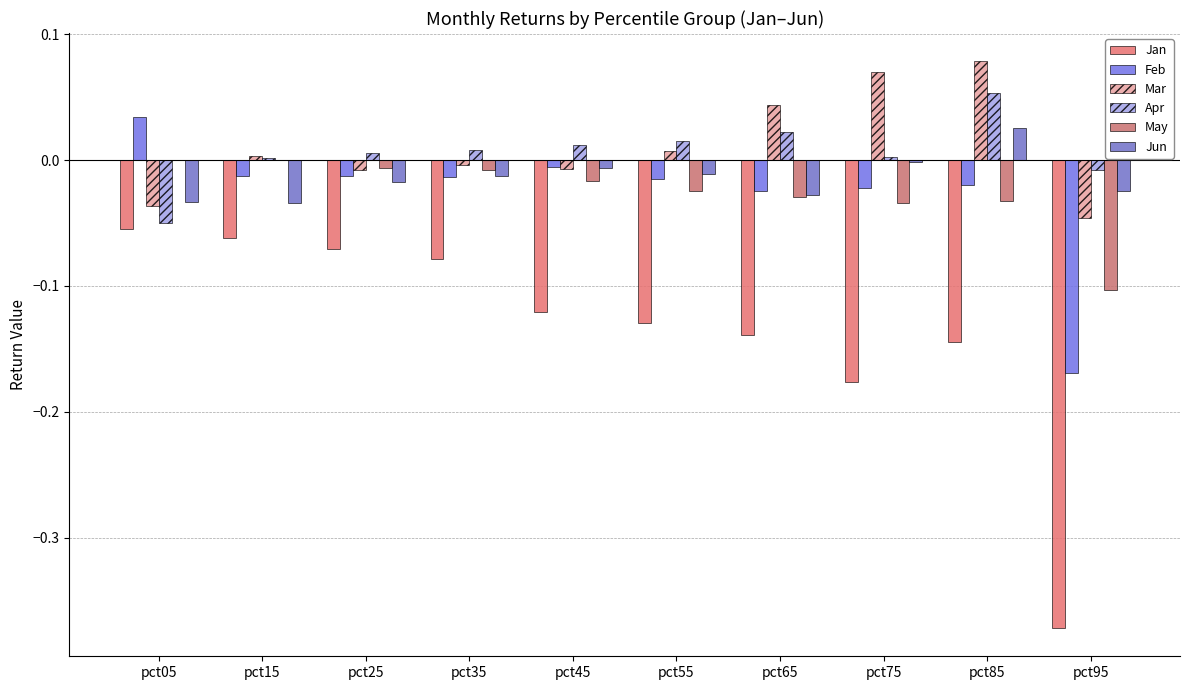

Is it true that Feb equals 0.0 at pct05?

False